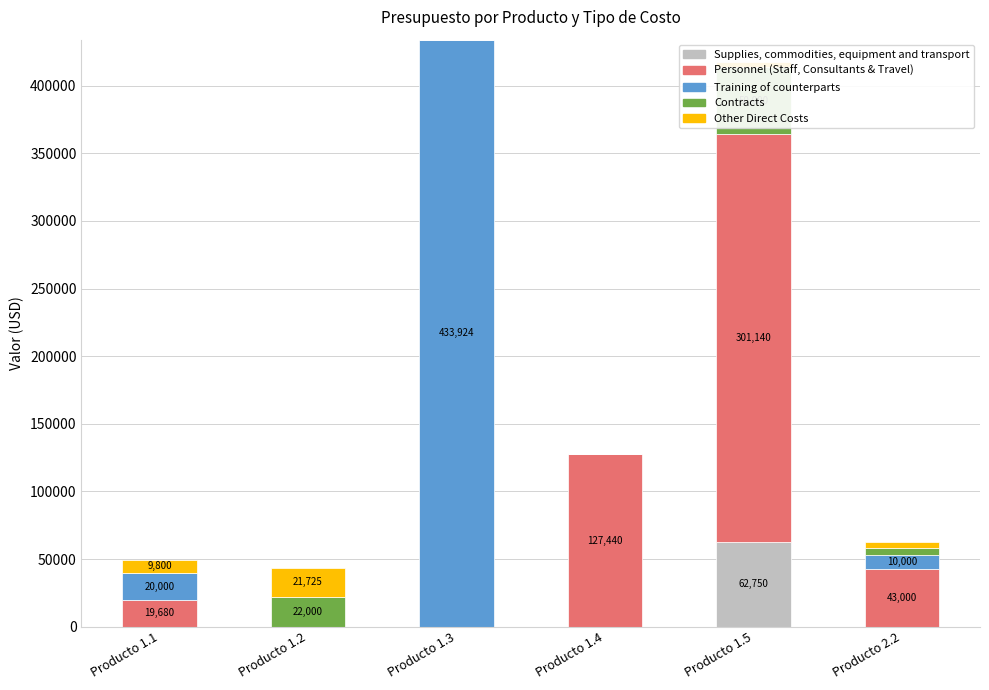

How many positive values does the Training of counterparts series have?

3